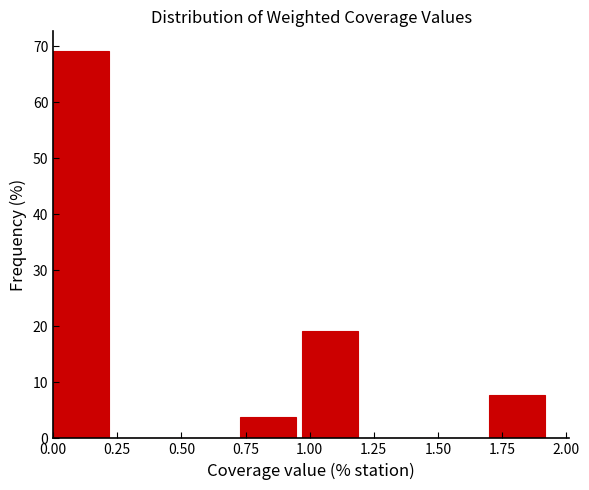

What is the height of the bar covering 0.00 to 0.25 on the x-axis? Neither the bar edges nor the heights are printed on the chart, so give them approximately, as read against the axes.

69